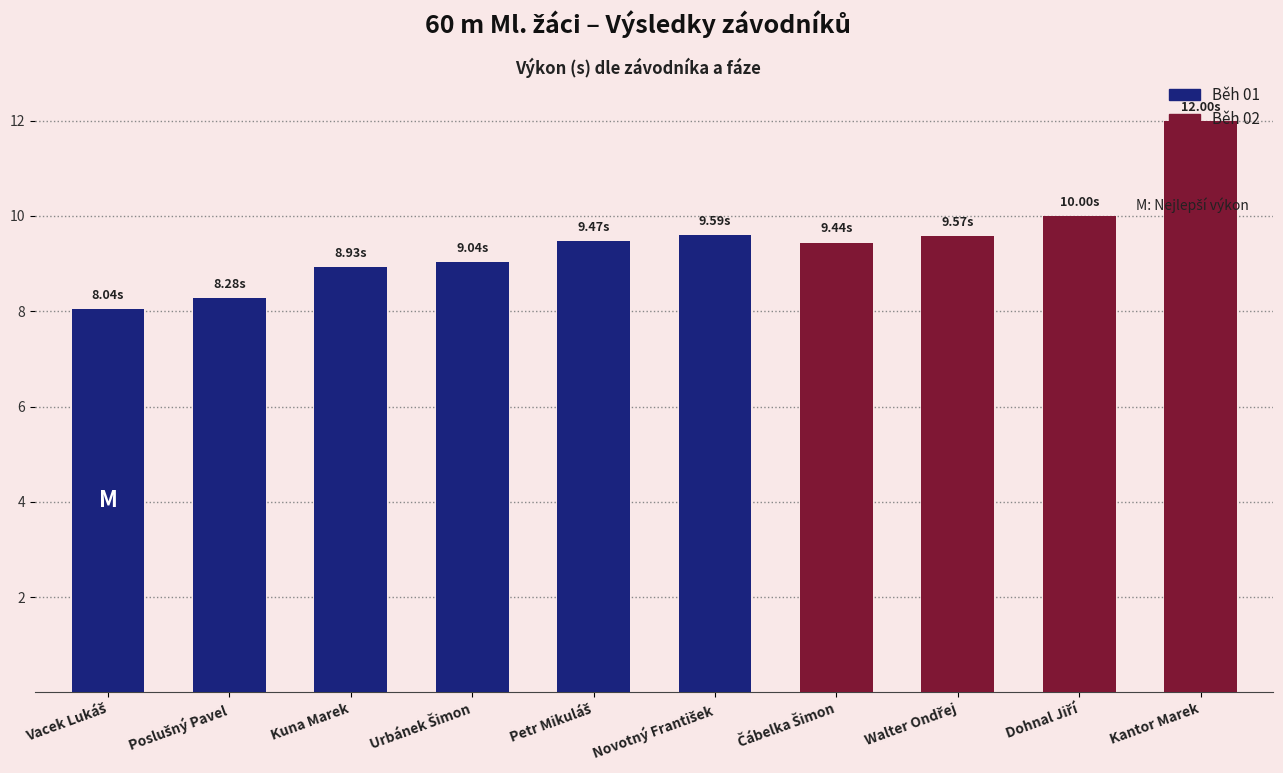

What is the label of the 10th bar from the left?

Kantor Marek